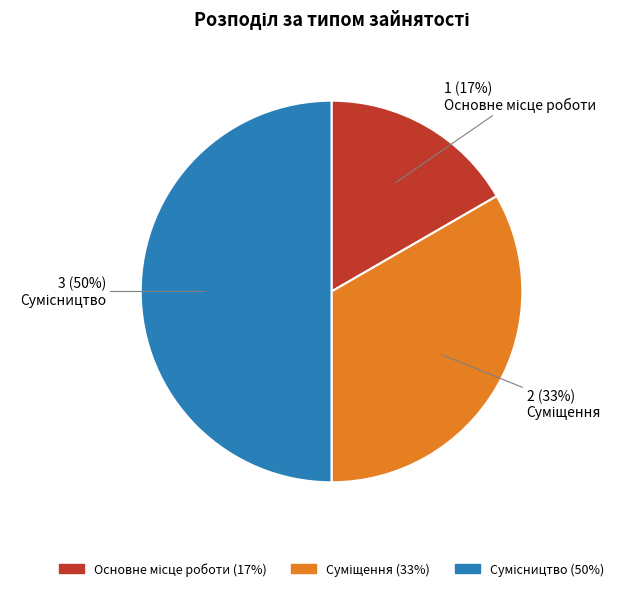

To the nearest percent, what is the average slice percentage?

33%